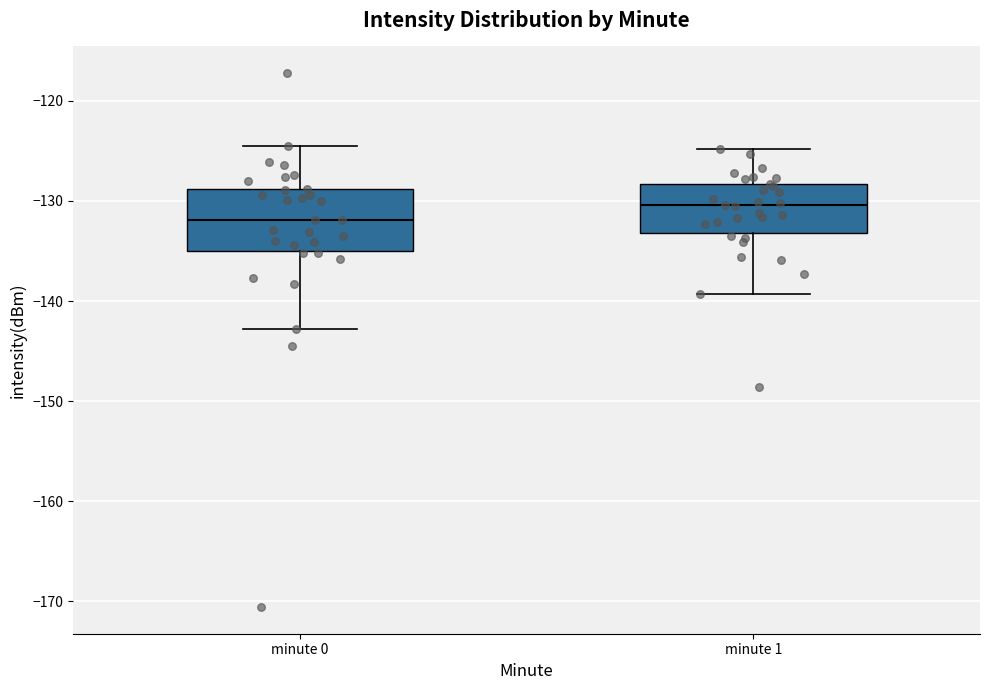

Comparing the boxes themselves (not the whiskers), which one is the tallest?

minute 0